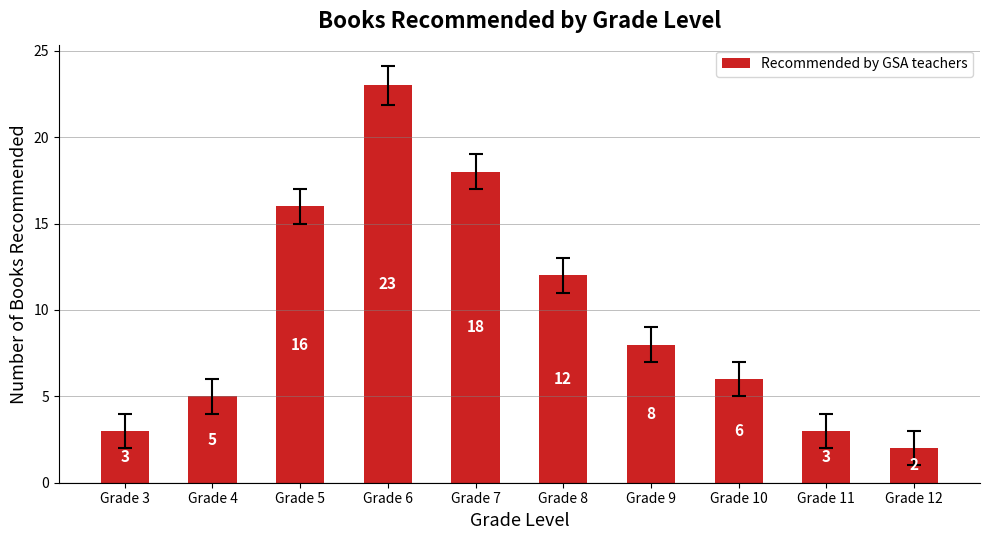

Which label corresponds to the smallest value in the chart?

Grade 12